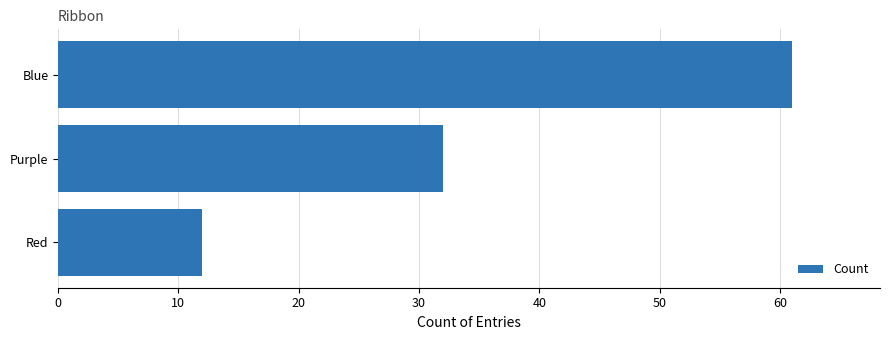

The chart shows a value of 109 at Blue. True or false?

False